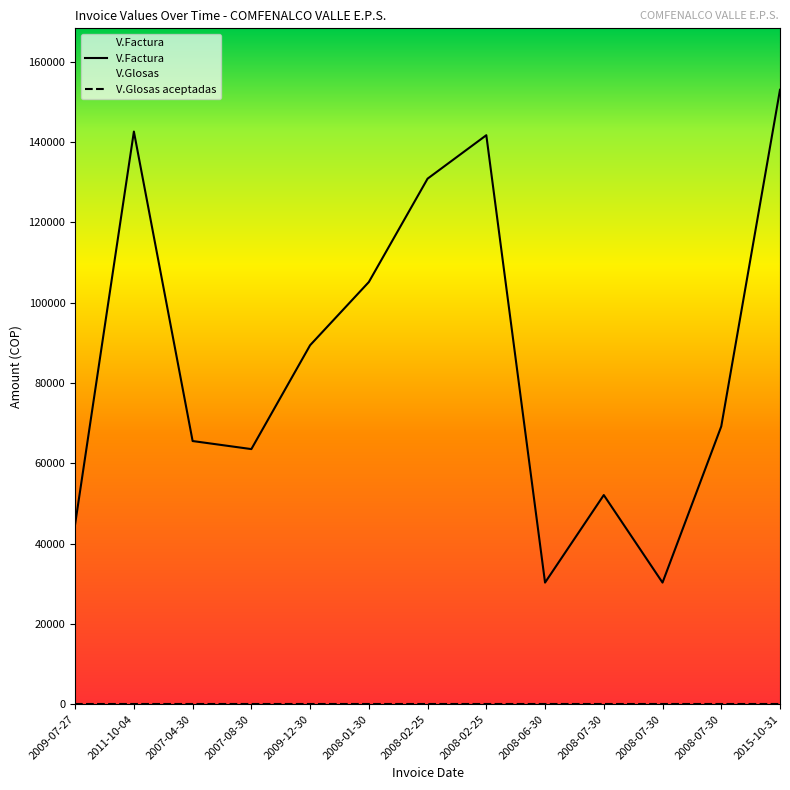

What is the maximum value shown in the chart?

153027